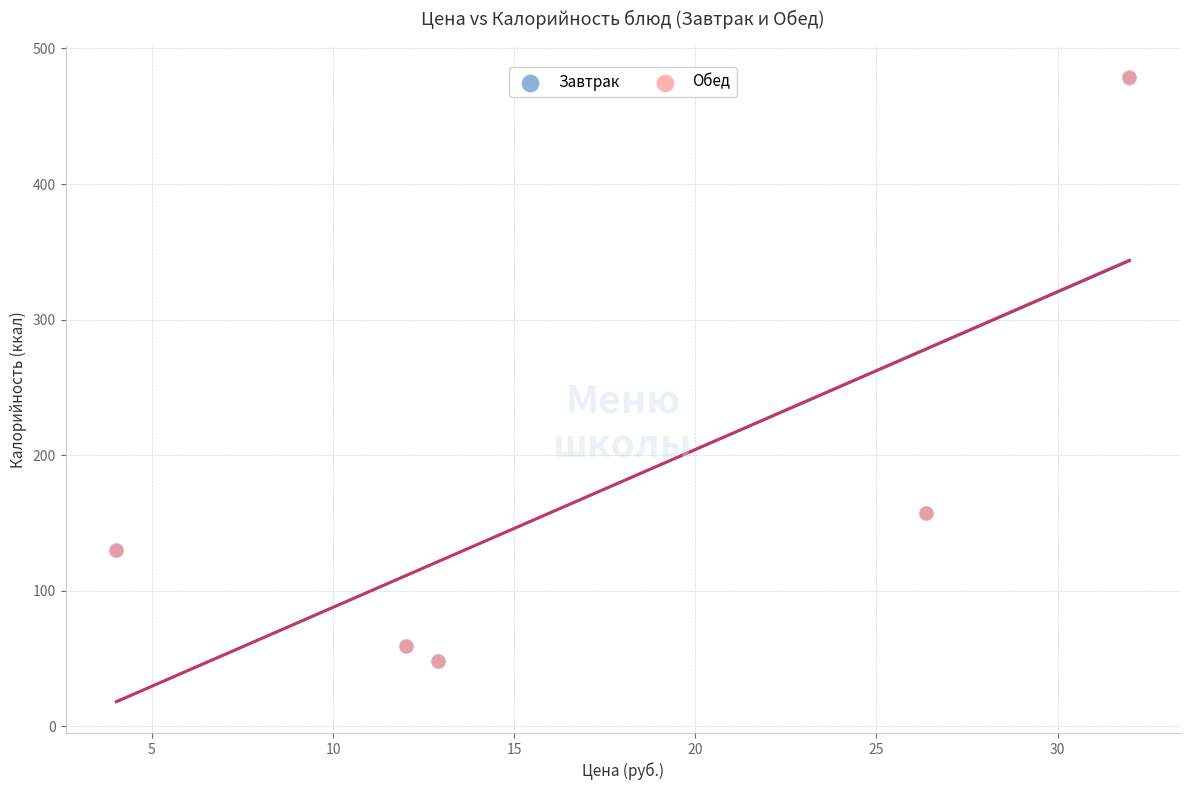

What are all the series names shown in the legend?

Завтрак, Обед